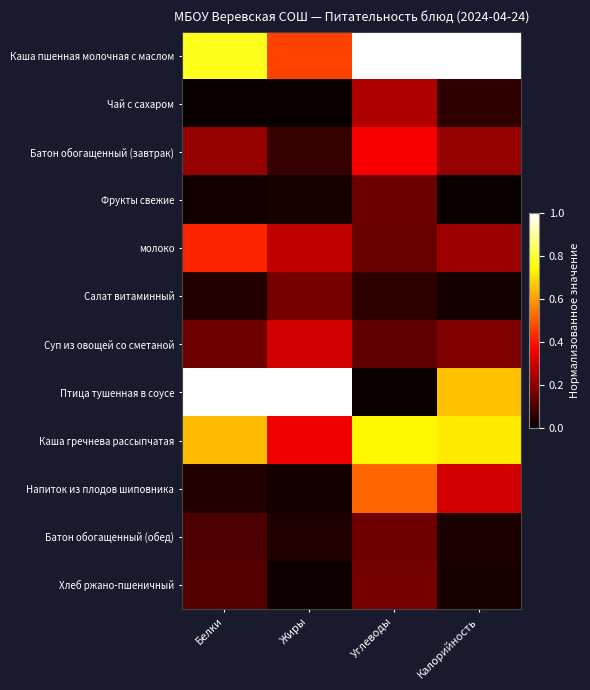

Which series changed the most between Белки and Жиры?

Каша пшенная молочная с маслом